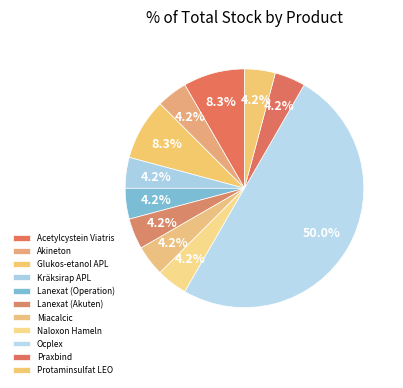

Is Praxbind the majority of the pie?

No